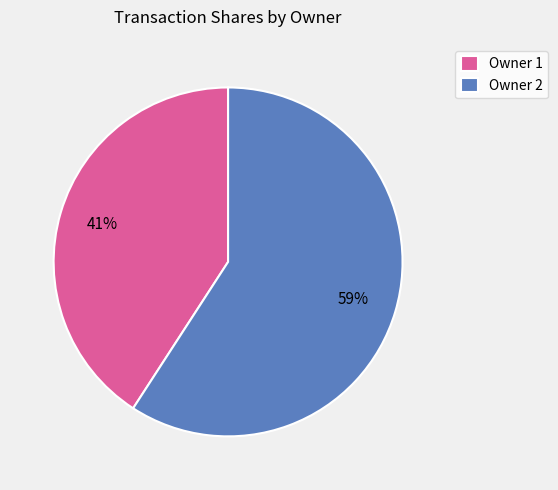

Combined, do Owner 1 and Owner 2 account for over 50%?

Yes